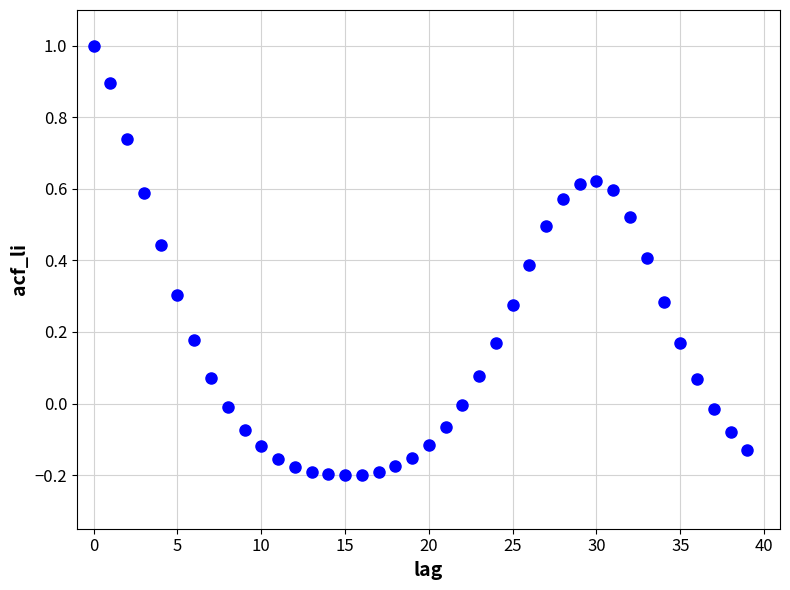

What is the range of Y values (max minus min)?

1.2